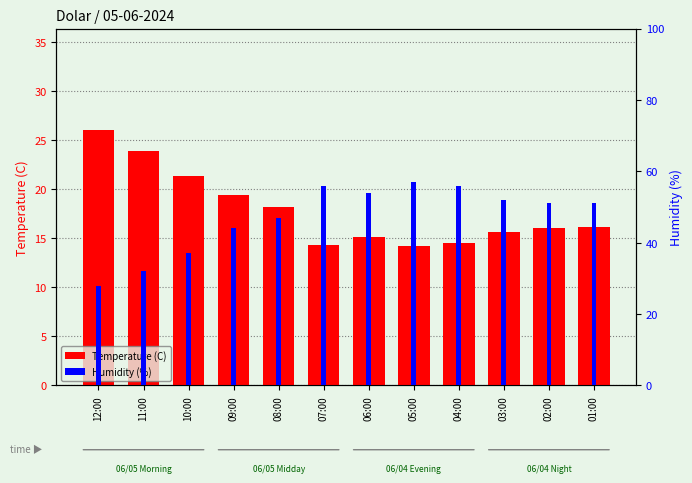

How many values in the Temperature (C) series are below 16?

5